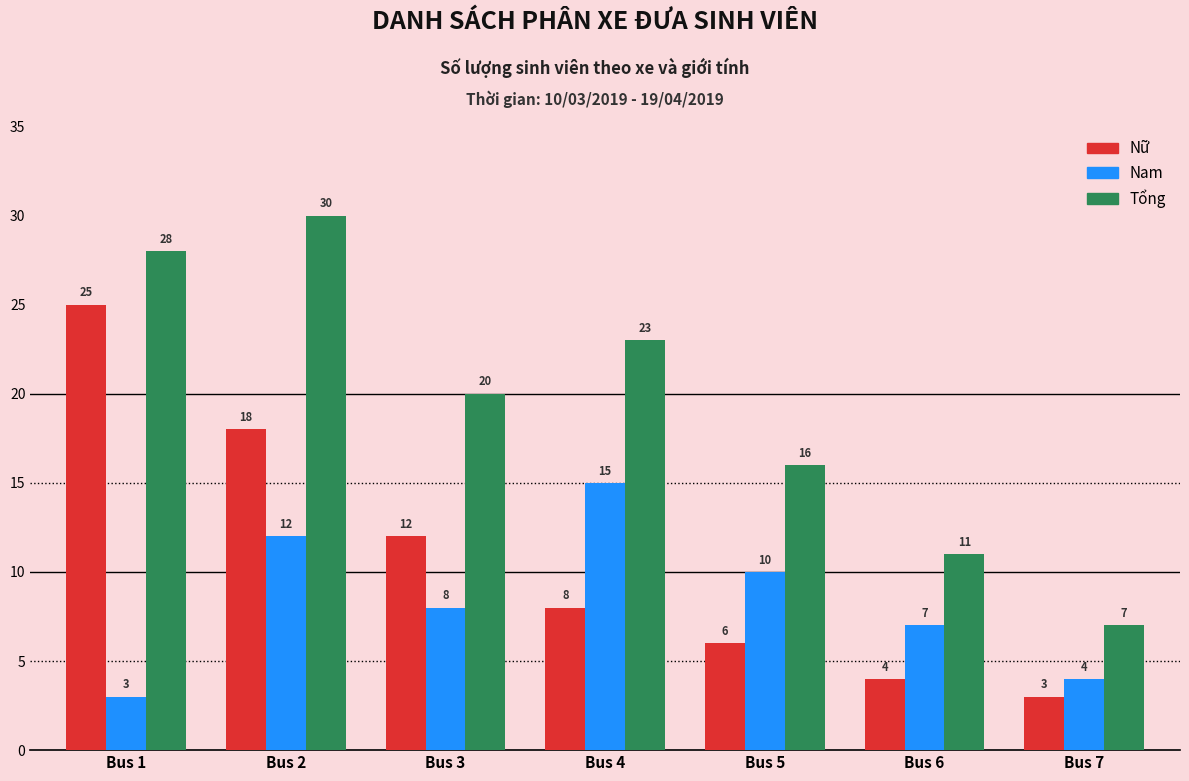

At which category is the sum across all series the highest?

Bus 2